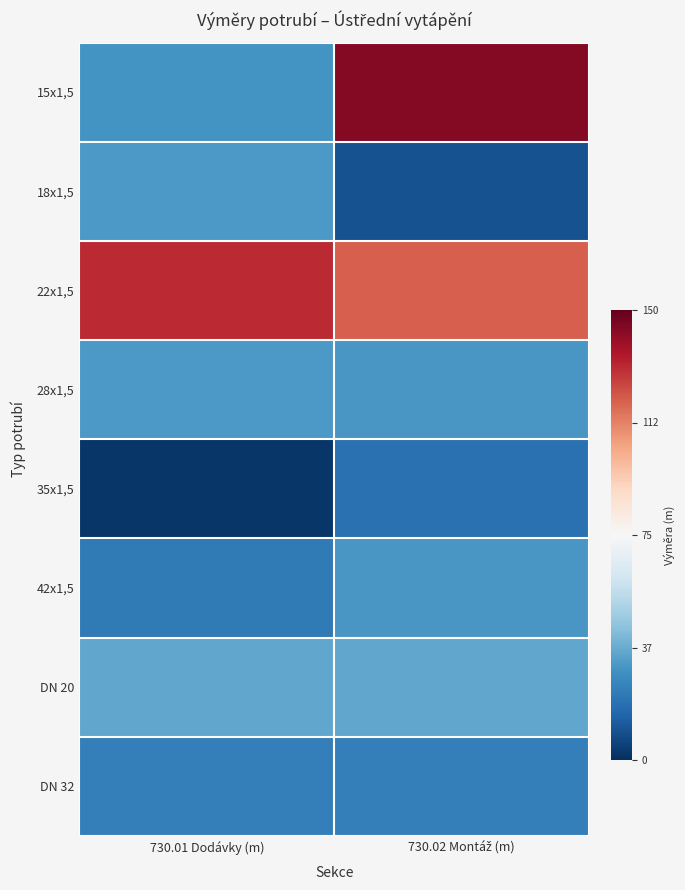

Which series has the widest spread of values?

15x1,5